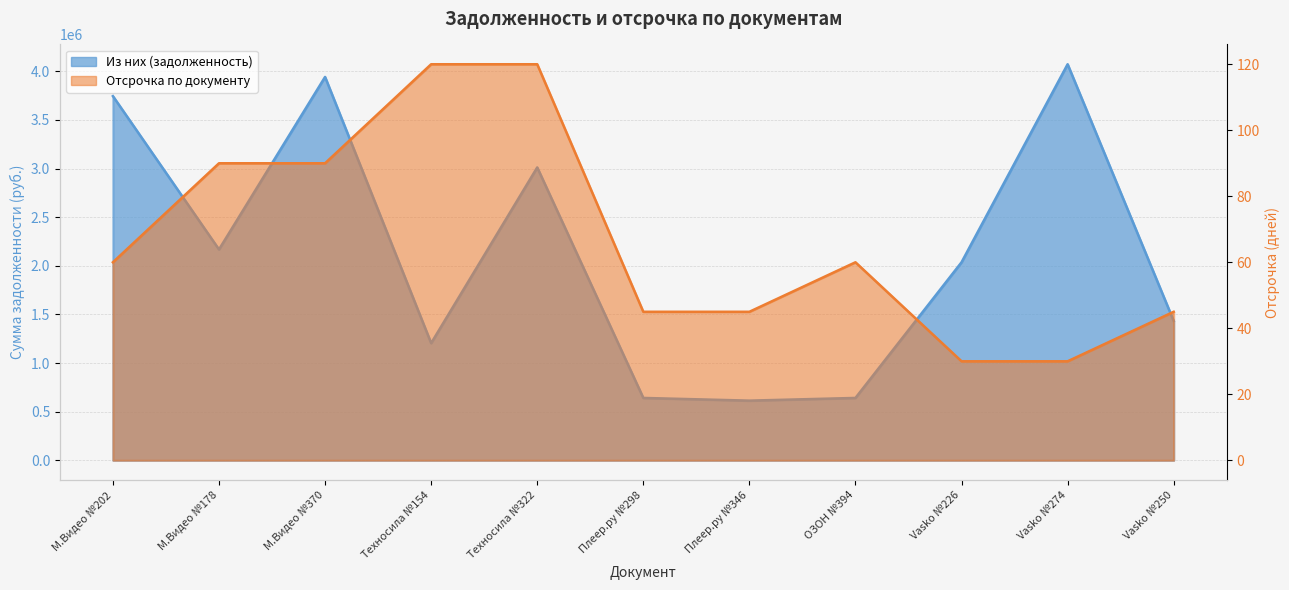

The value of Отсрочка по документу at ОЗОН №394 is 60. True or false?

True